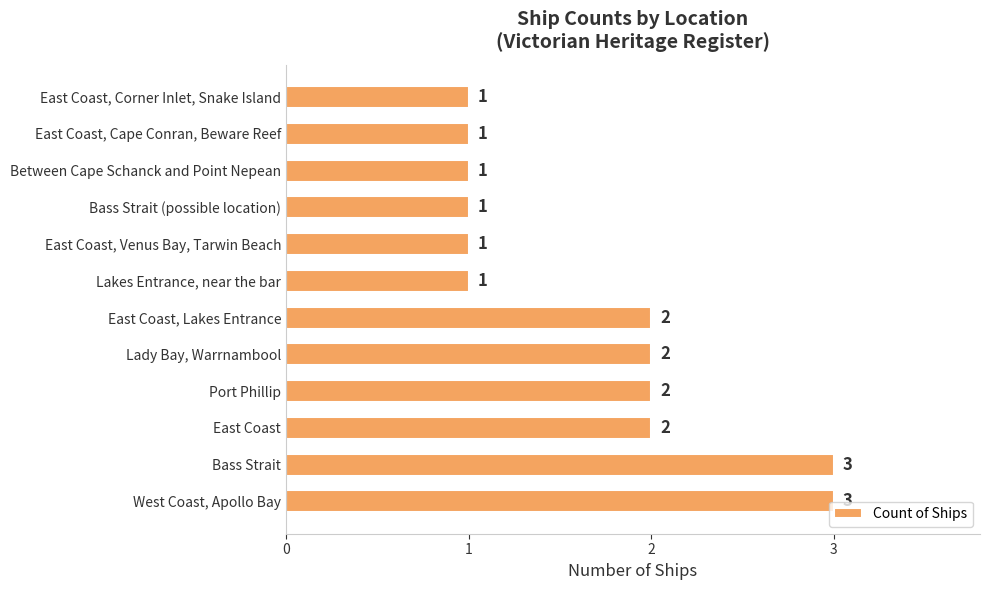

What is the sum of all values?

20